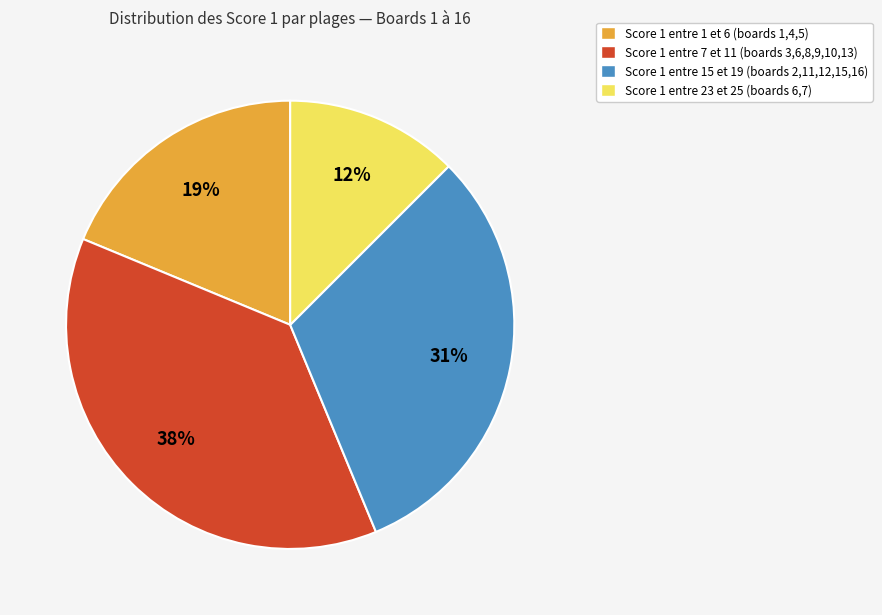

Is there a majority slice in this chart?

No